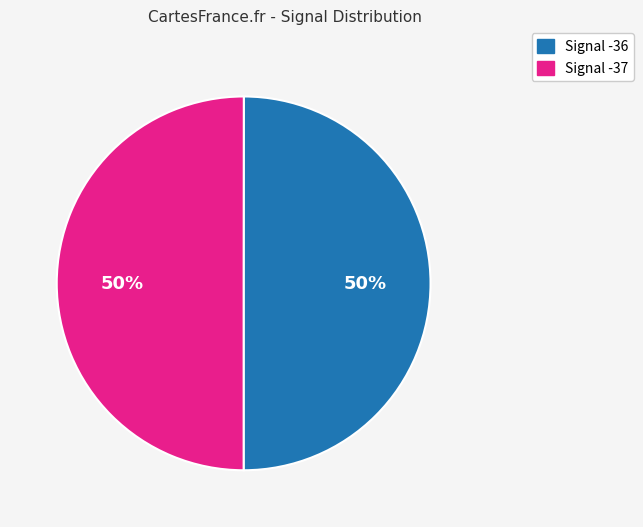

To the nearest percent, what is the average slice percentage?

50%